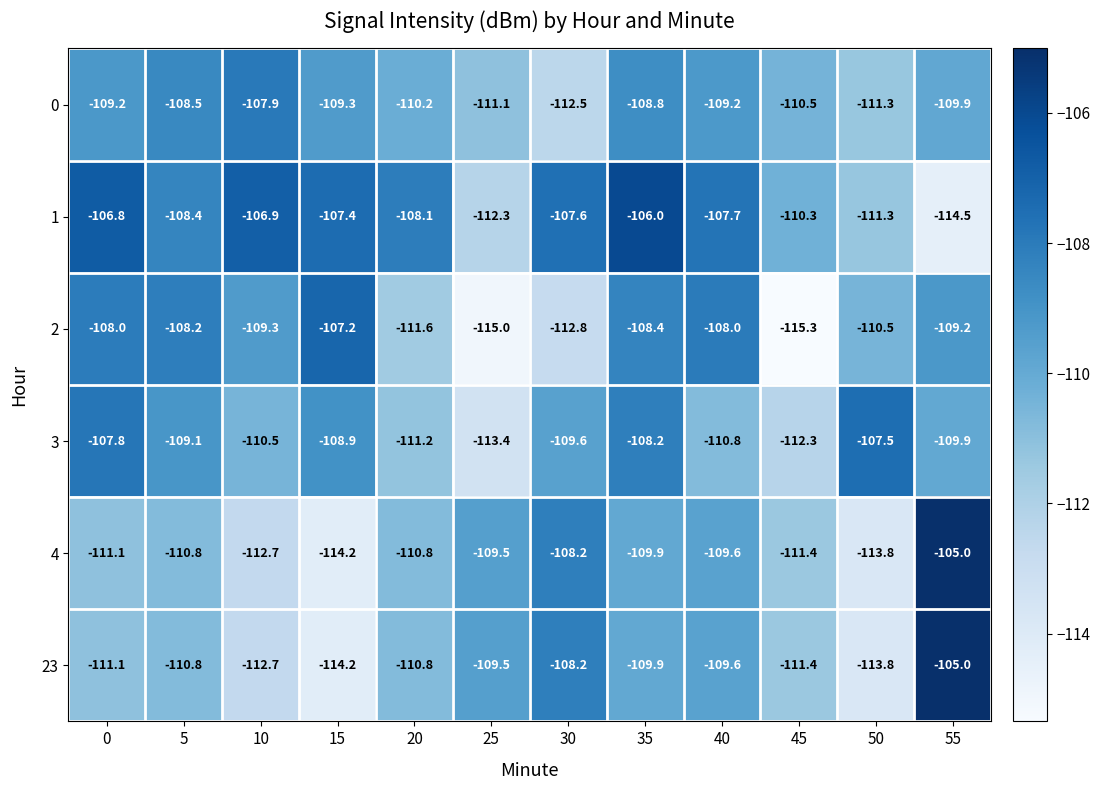

Is it true that 4 equals -36.8 at 10?

False